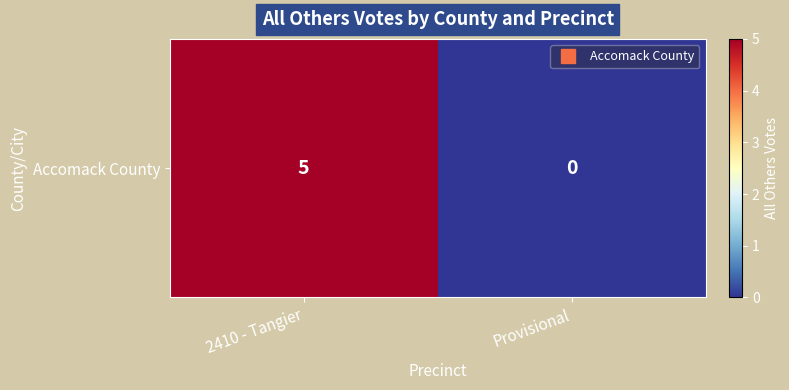

The chart shows a value of 5 at 2410 - Tangier. True or false?

True